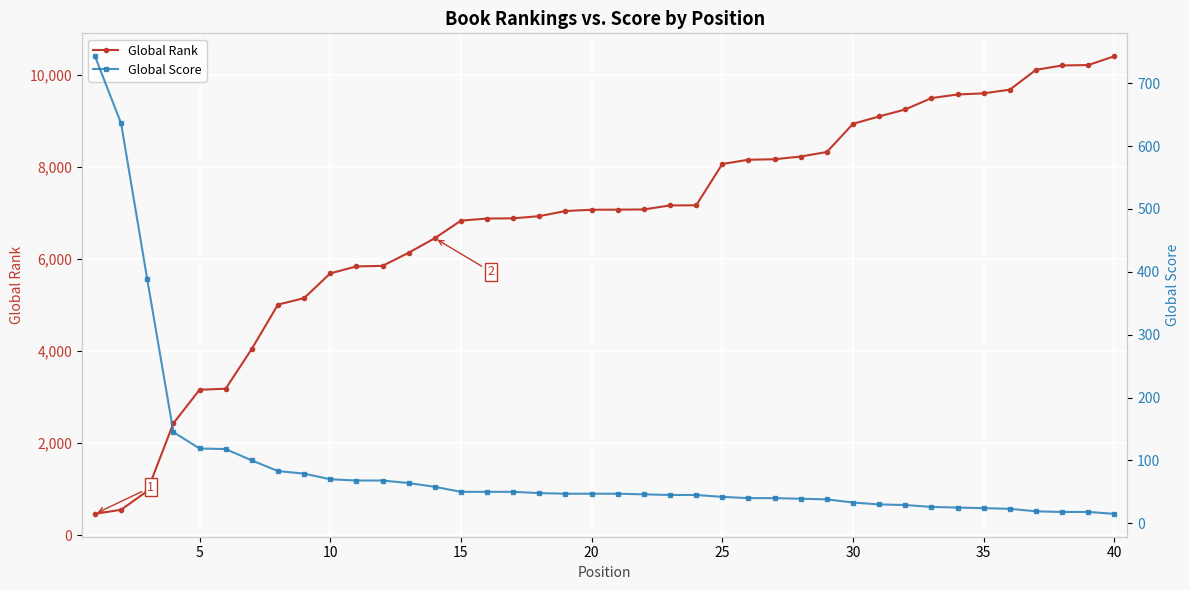

The value of Global Rank at 10 is 7948. True or false?

False